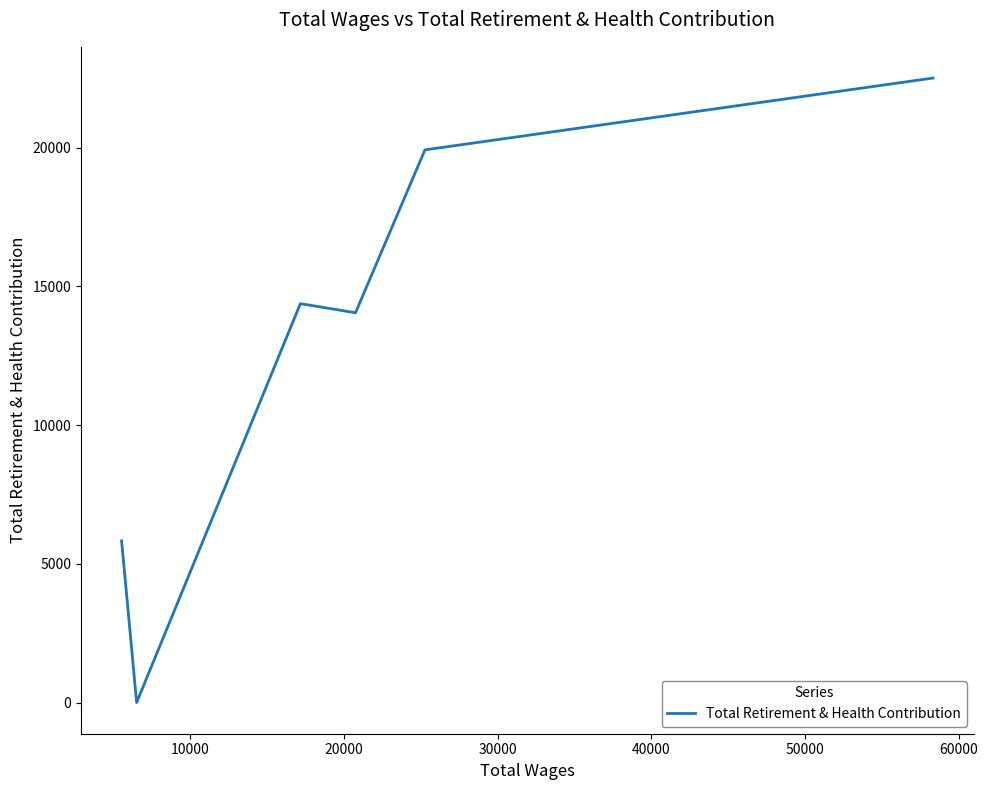

How many interior local valleys (lower than both neighbors) does the data have?

2